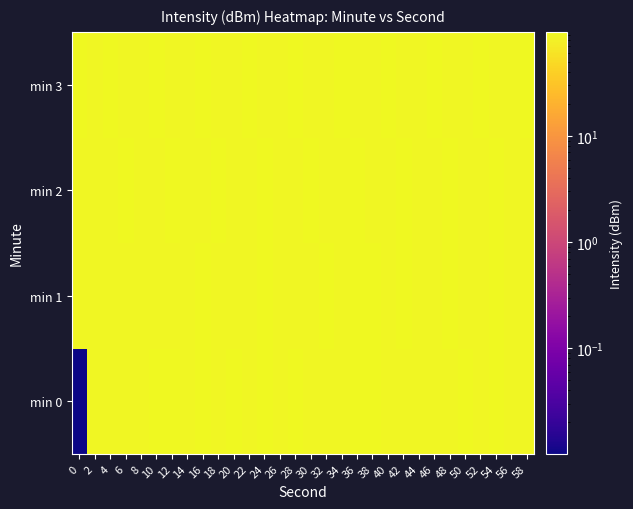

What is the spread (max minus min) of values at 28?

1.2